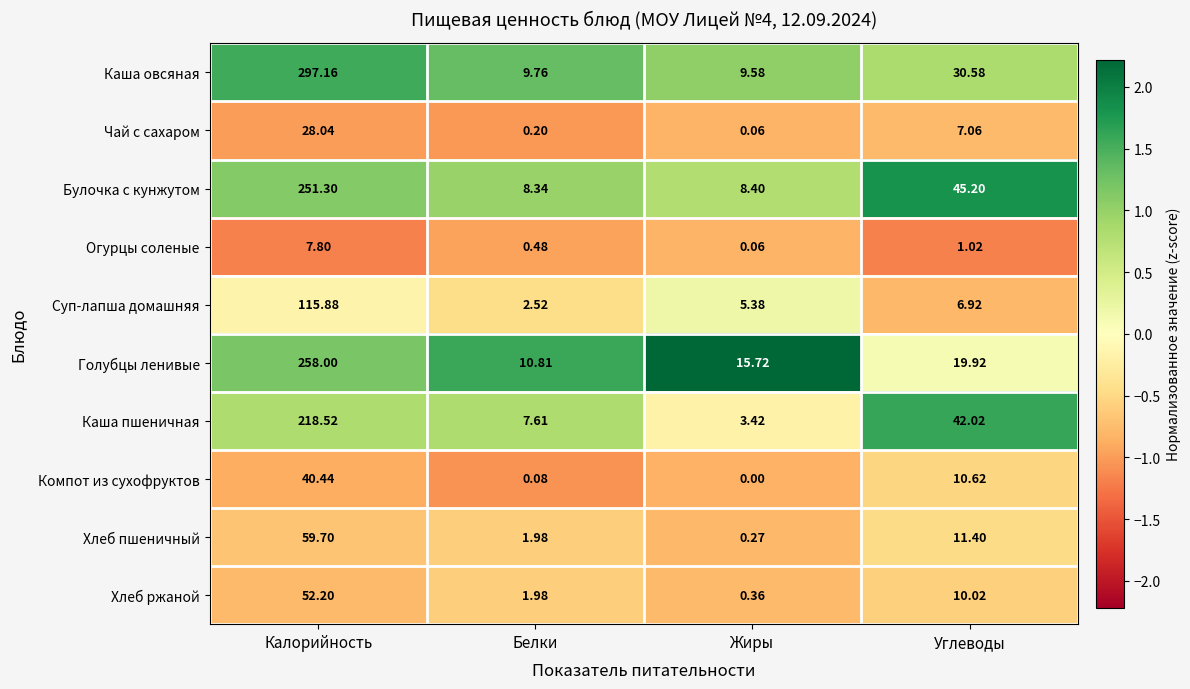

At which label does Булочка с кунжутом reach its minimum?

Белки